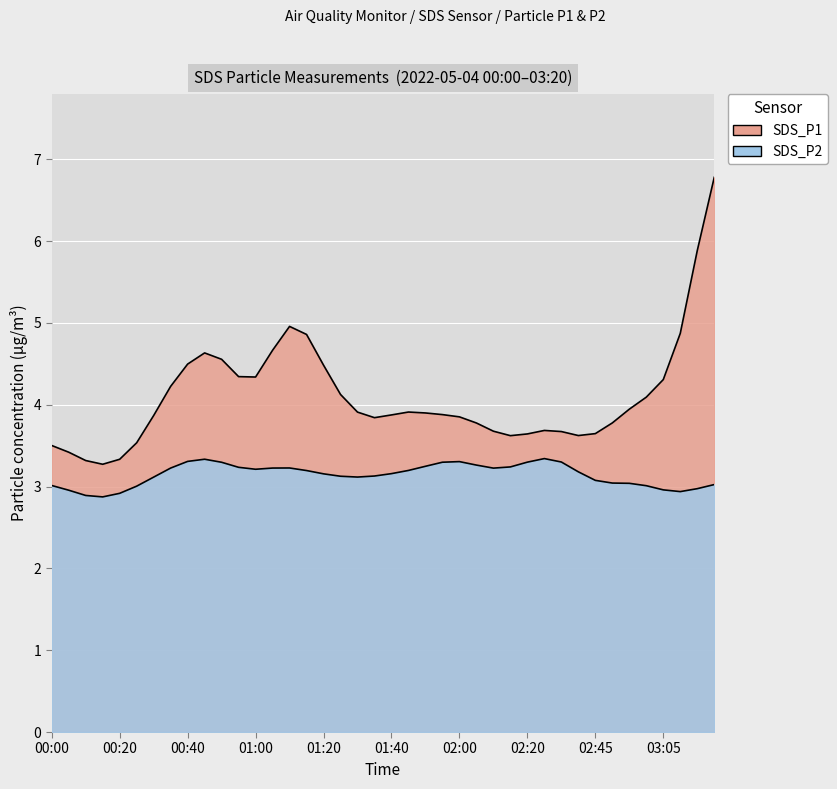

At how many categories does at least one series exceed 4?

16